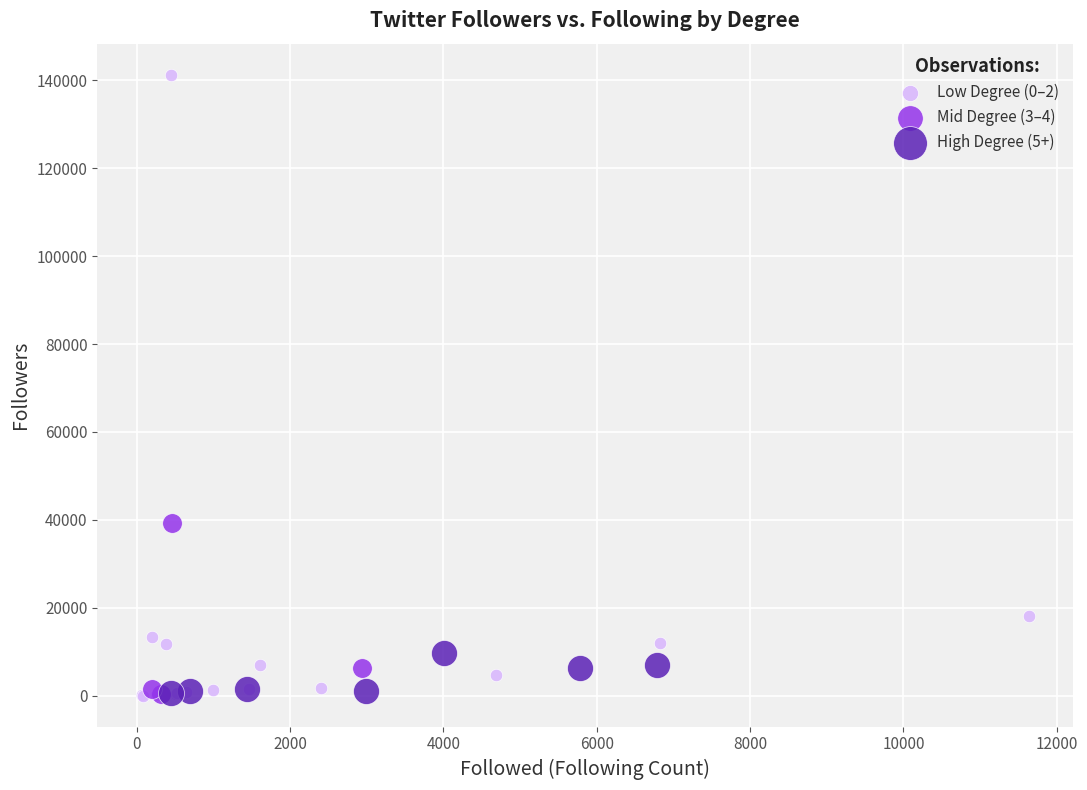

What are all the series names shown in the legend?

Low Degree (0–2), Mid Degree (3–4), High Degree (5+)